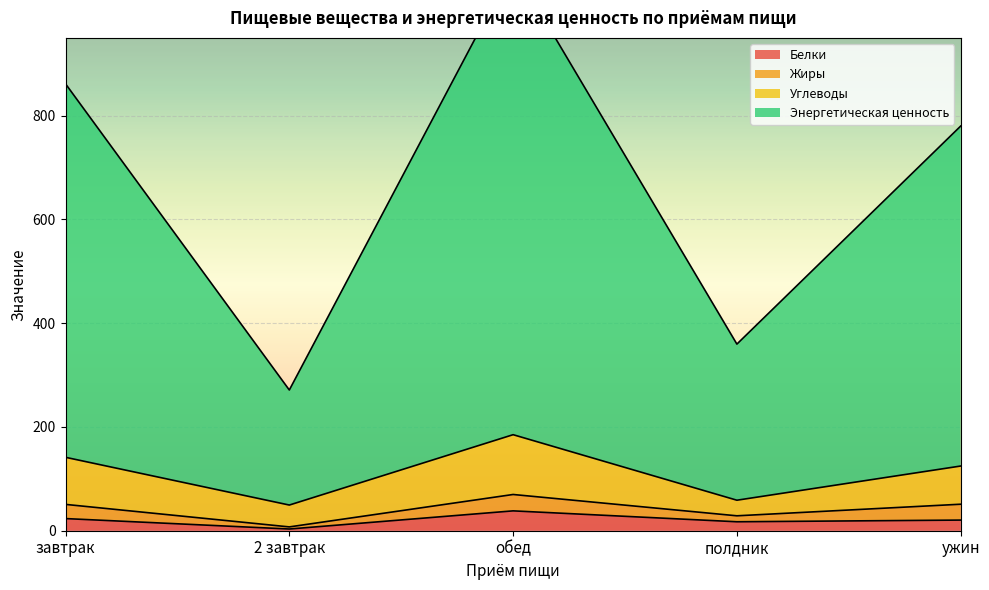

True or false: Белки and Энергетическая ценность intersect in this chart.

False